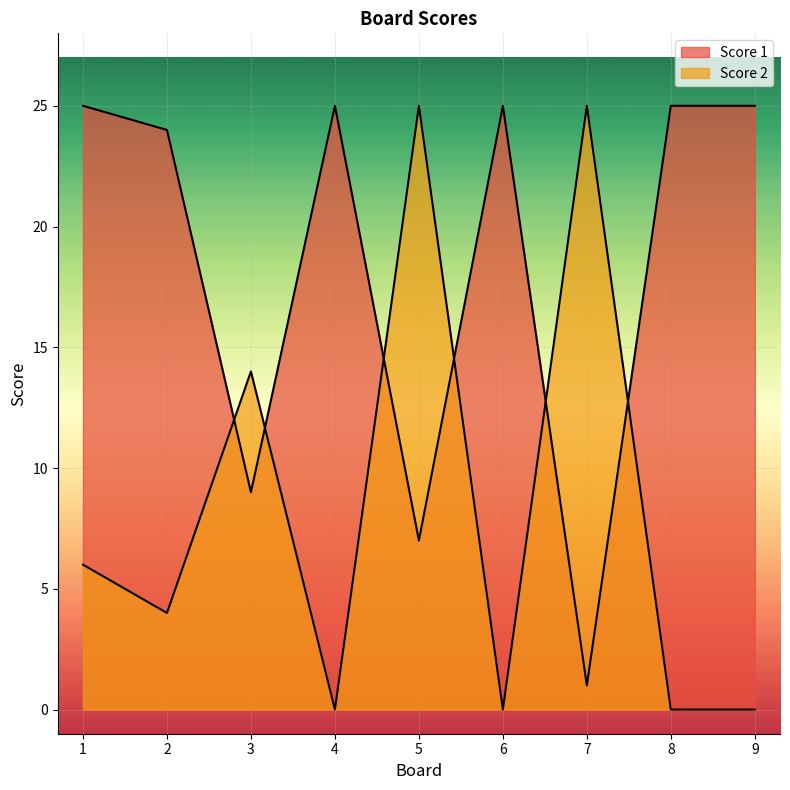

Where do Score 1 and Score 2 first cross each other?

2 and 3